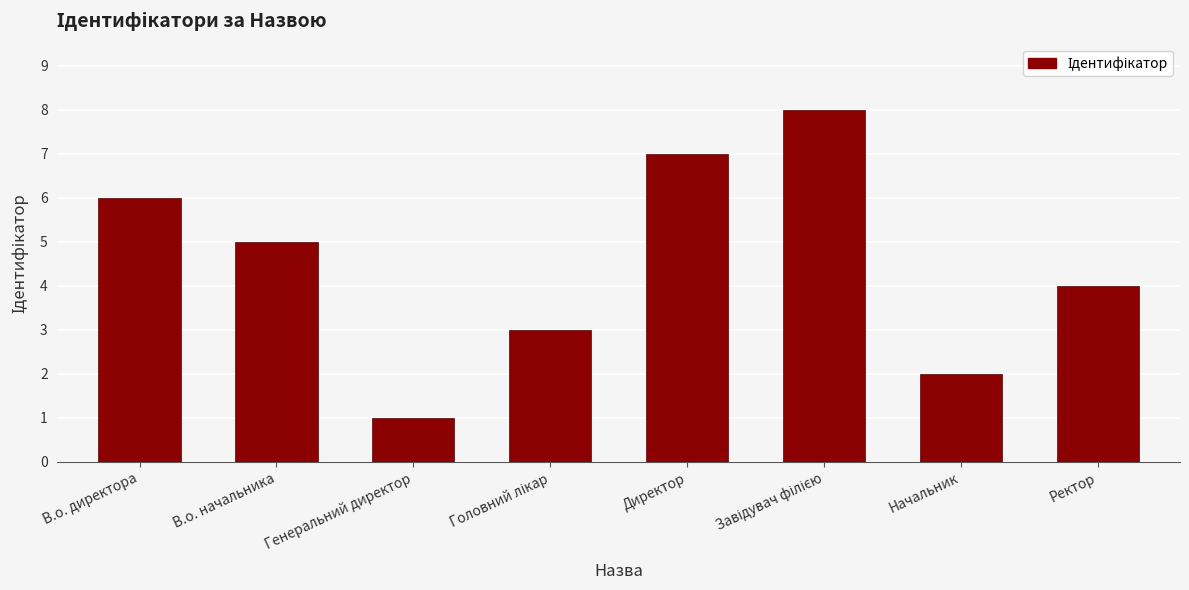

What is the ratio of the value at В.о. директора to the value at В.о. начальника?

1.2